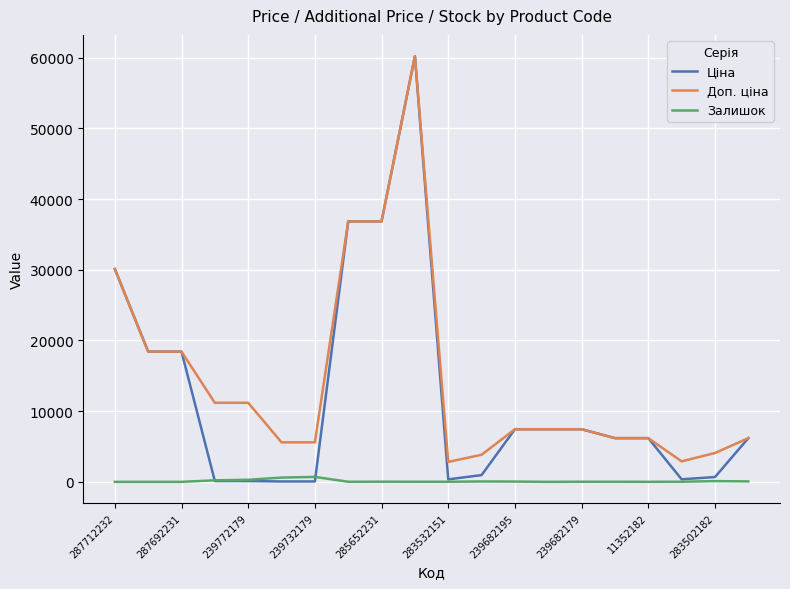

Which series has the largest range (max minus min)?

Ціна